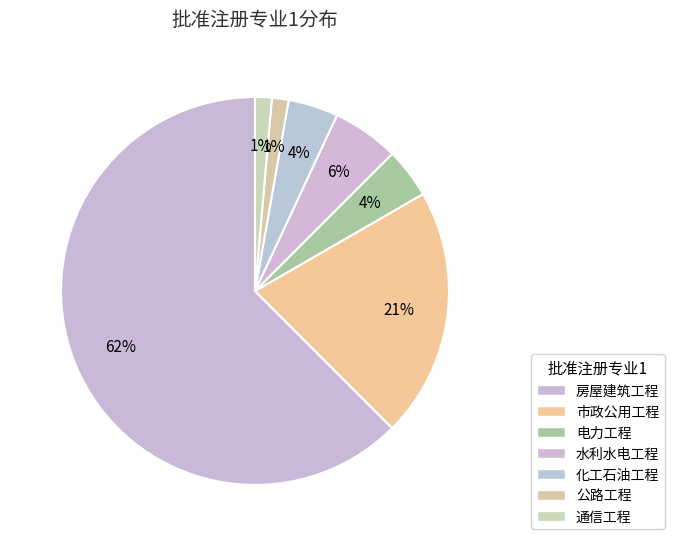

True or false: 公路工程 accounts for 1% of the total.

True